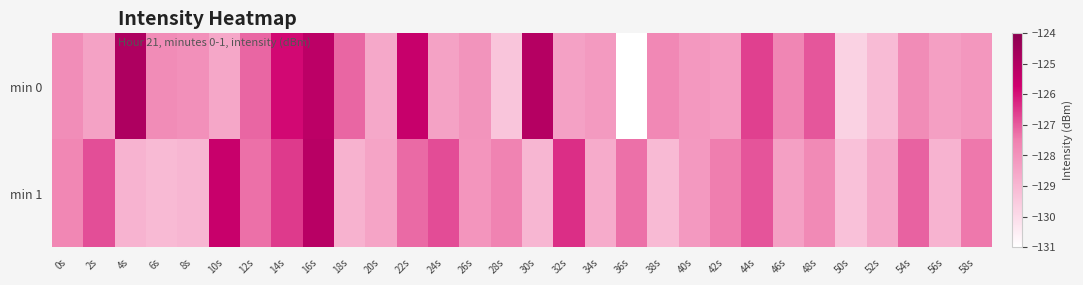

At which category is the sum across all series the highest?

16s